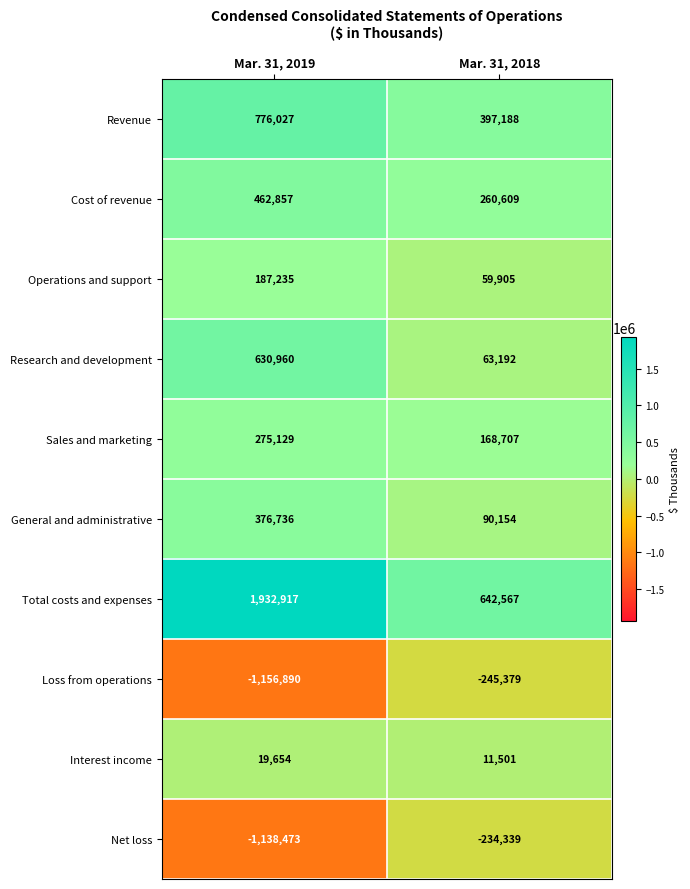

Reading left to right, extract all data points from this chart.

Revenue: 776027	397188
Cost of revenue: 462857	260609
Operations and support: 187235	59905
Research and development: 630960	63192
Sales and marketing: 275129	168707
General and administrative: 376736	90154
Total costs and expenses: 1932917	642567
Loss from operations: -1156890	-245379
Interest income: 19654	11501
Net loss: -1138473	-234339